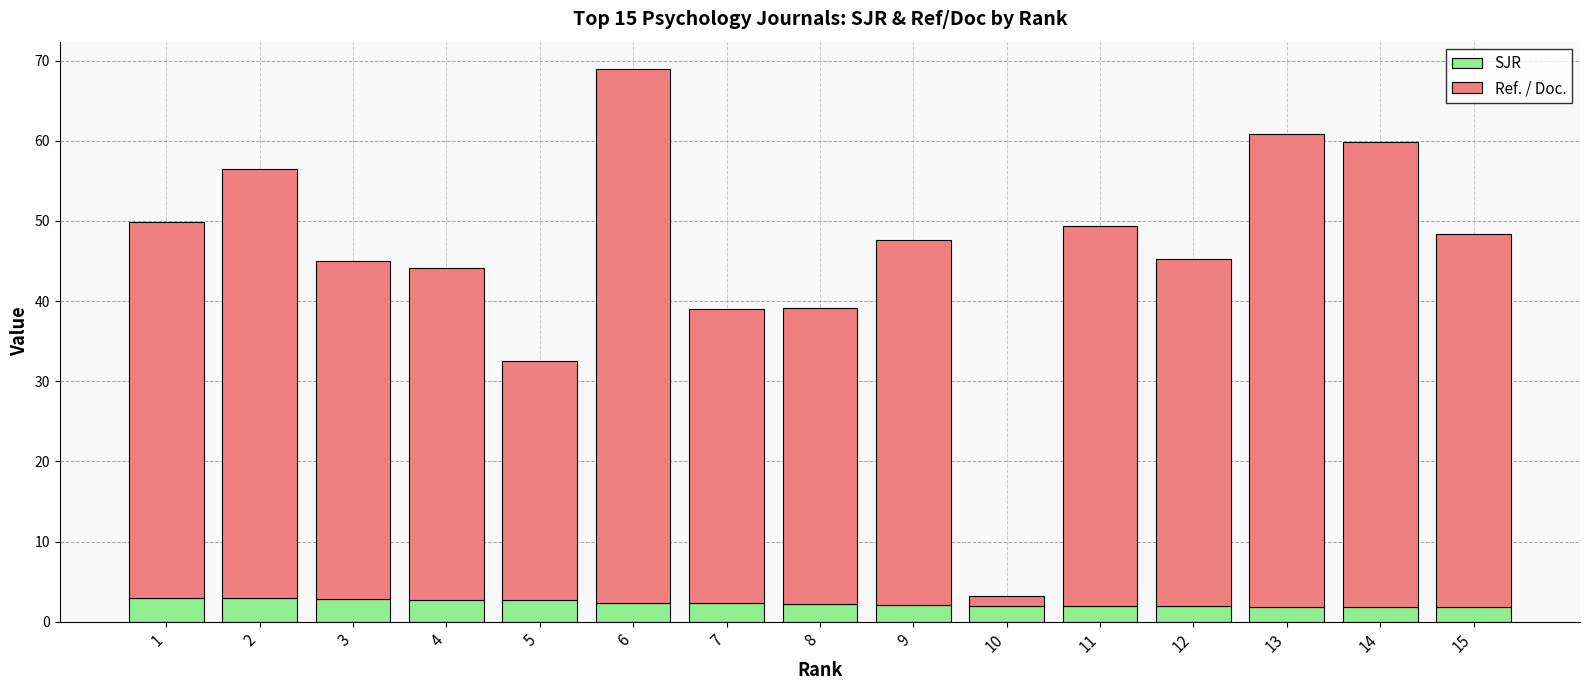

What is the total value across all series at 4?

44.2